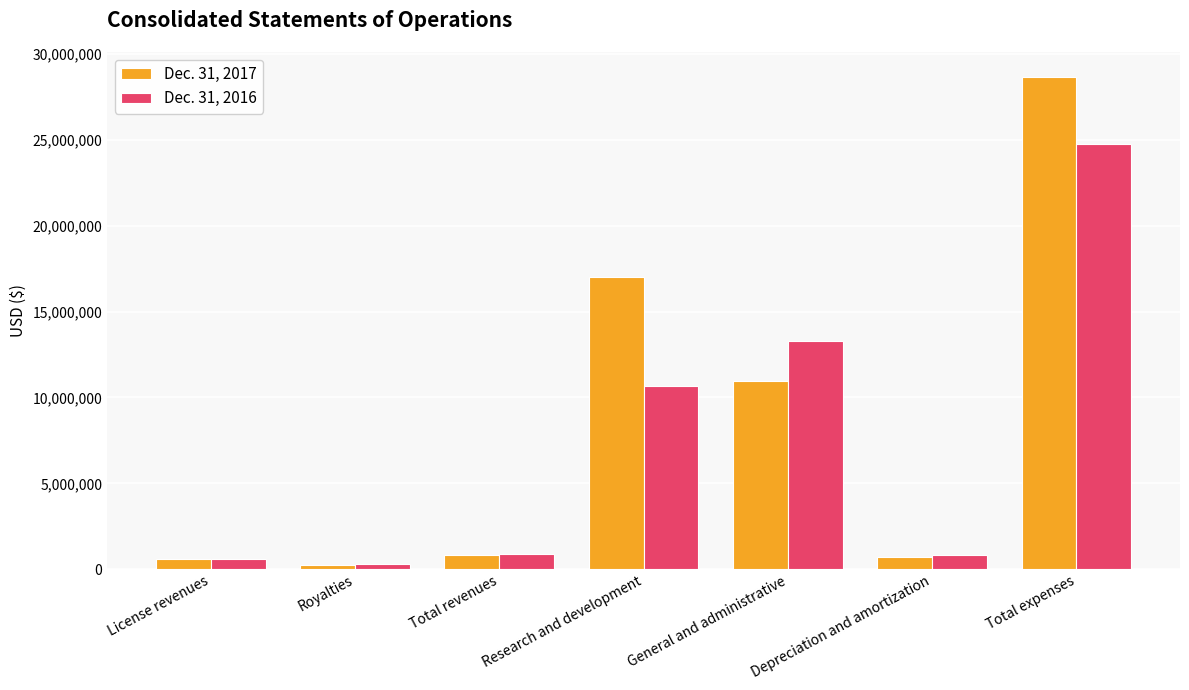

What is the total value across all series at Research and development?

27644000